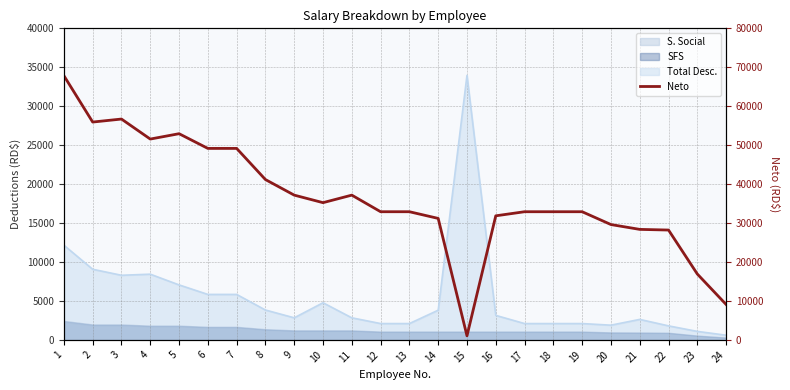

What is the value of the 18th point from the left?

32906.5